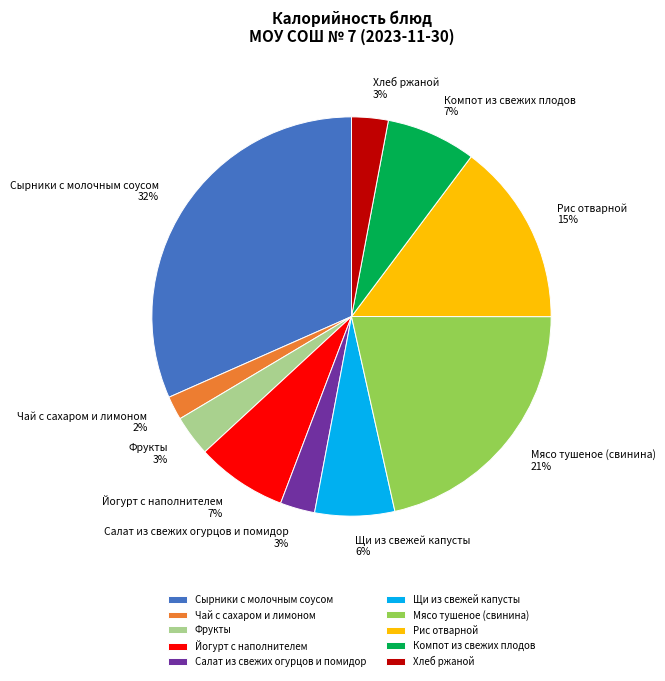

To the nearest percent, what percentage of the pie is Фрукты?

3%